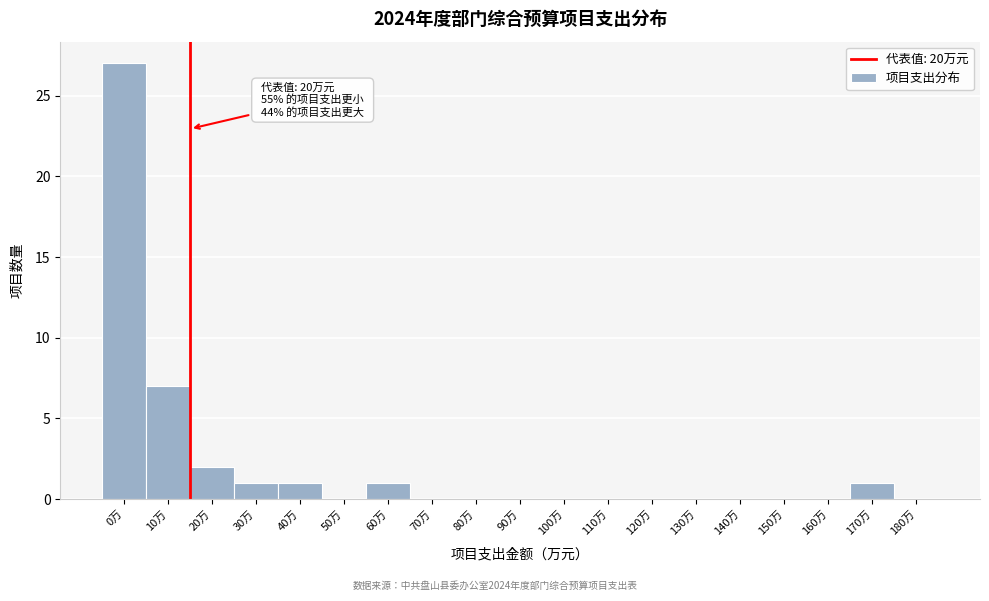

Reading left to right, transcribe all the data shown in this chart.

0万=27	10万=7	20万=2	30万=1	40万=1	50万=0	60万=1	70万=0	80万=0	90万=0	100万=0	110万=0	120万=0	130万=0	140万=0	150万=0	160万=0	170万=1	180万=0